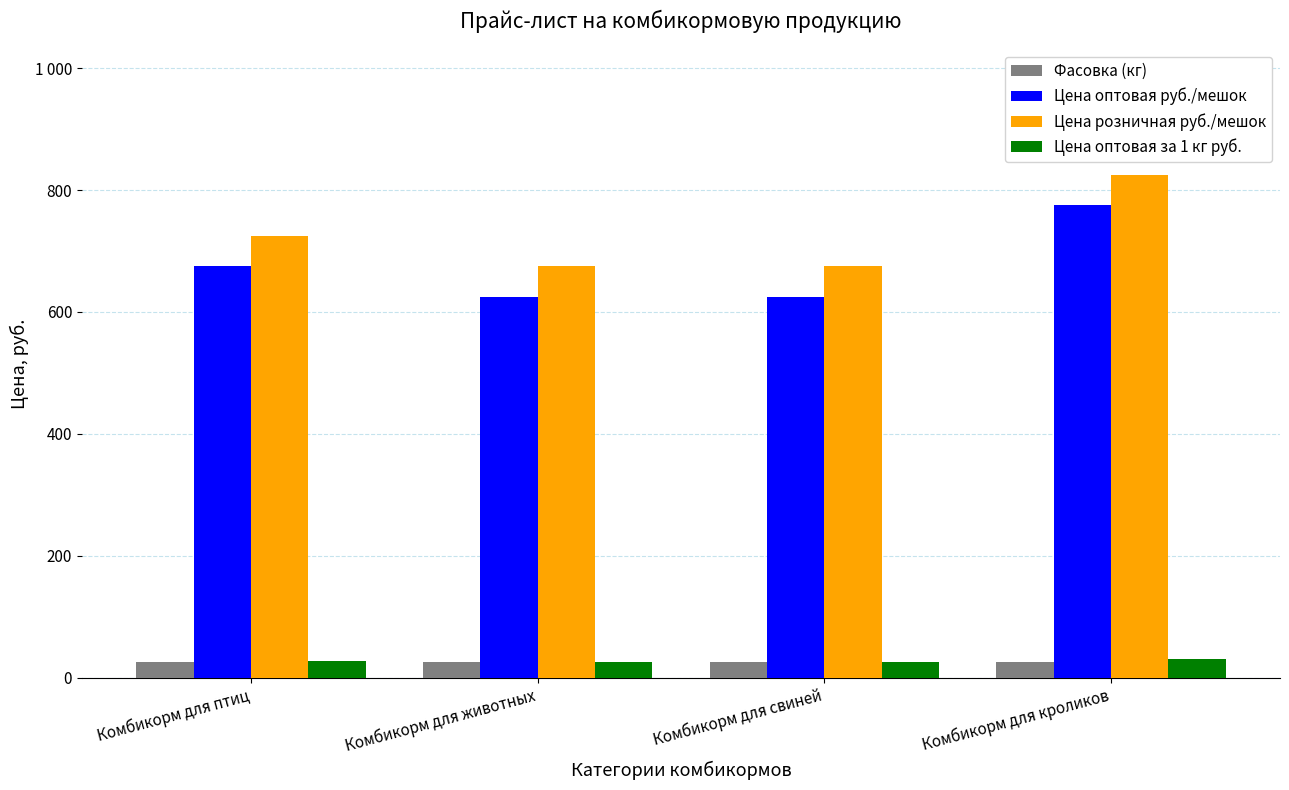

Does the chart contain stacked bars?

No